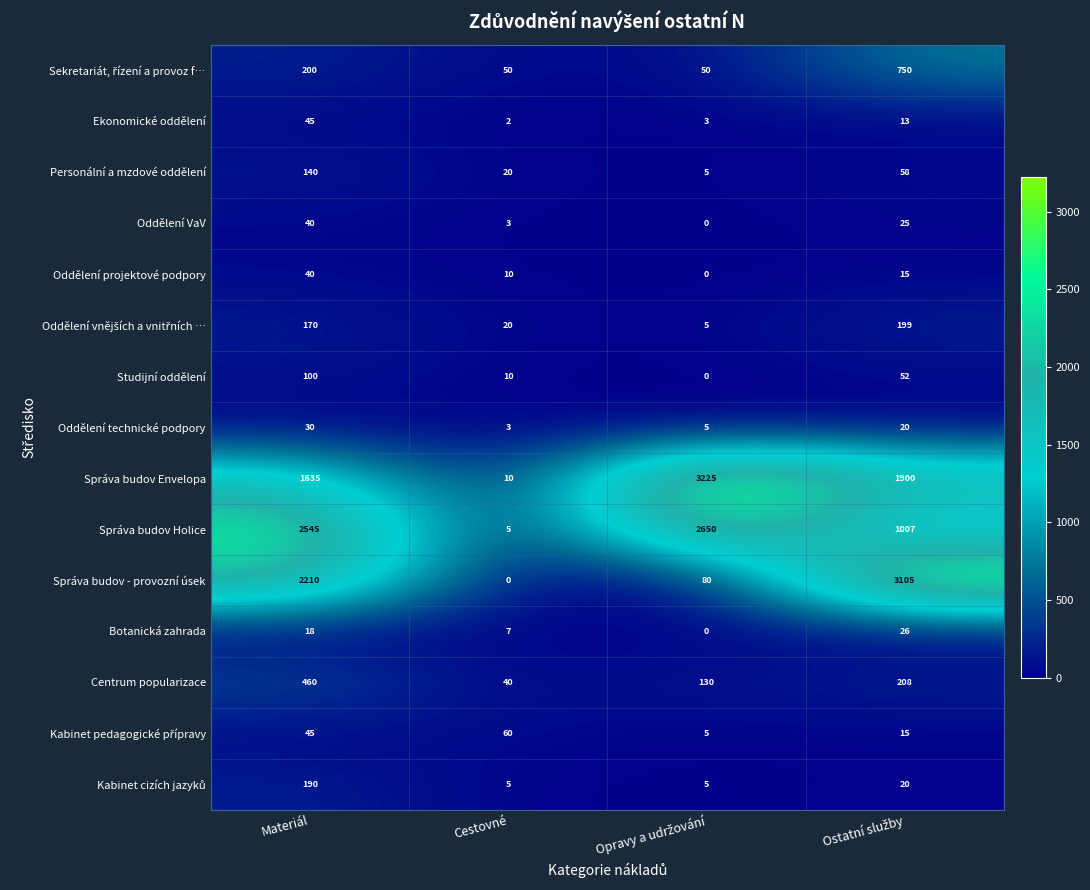

The Správa budov Envelopa series shows 1635 at Materiál. True or false?

True